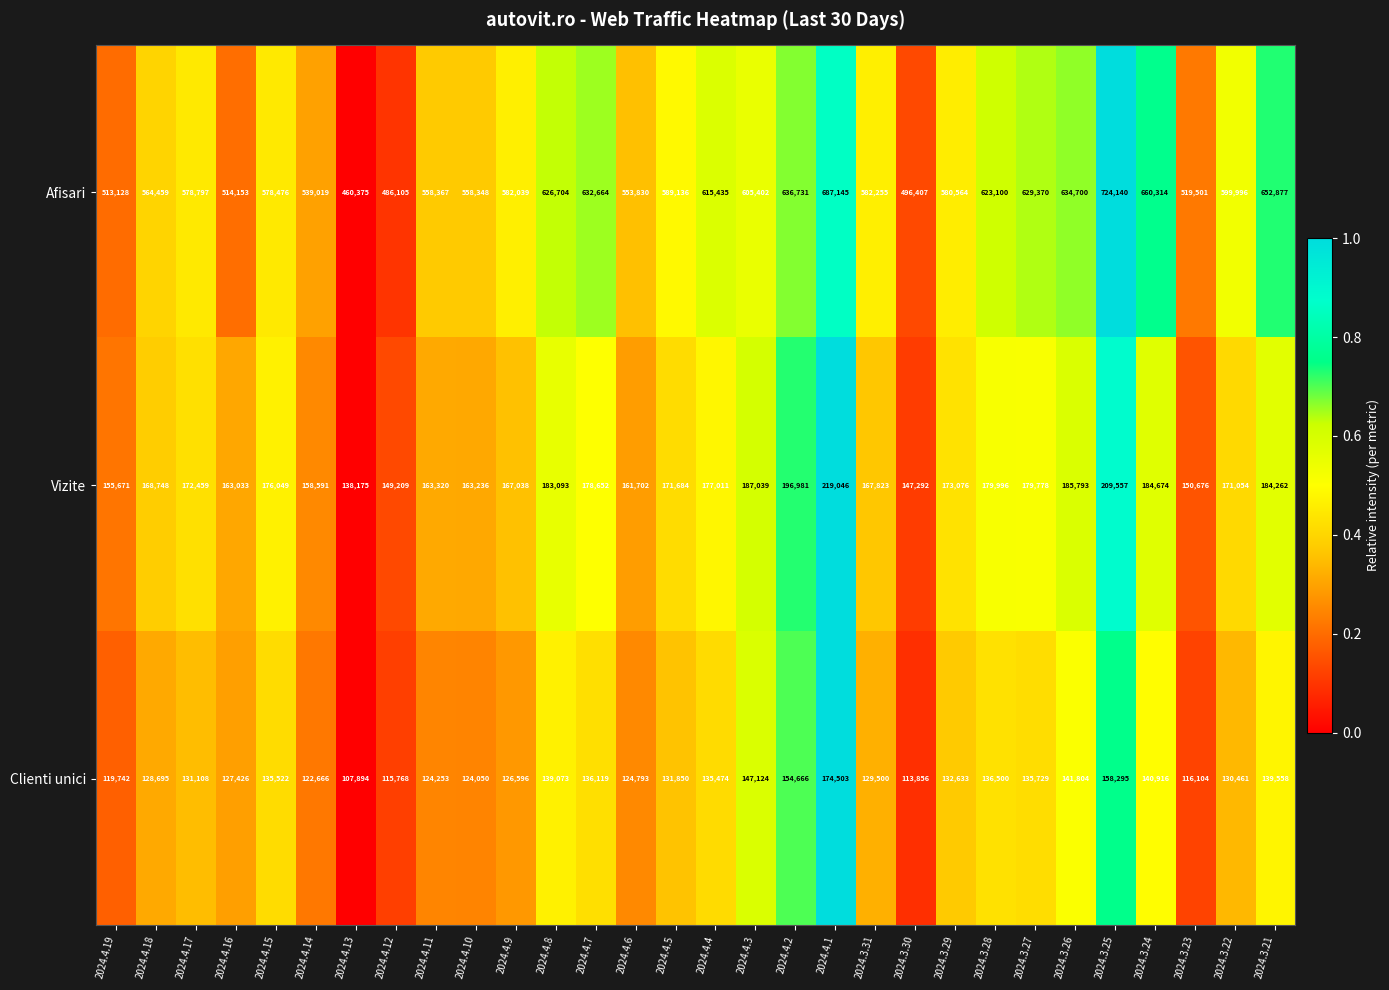

At how many categories does at least one series exceed 303067?

30